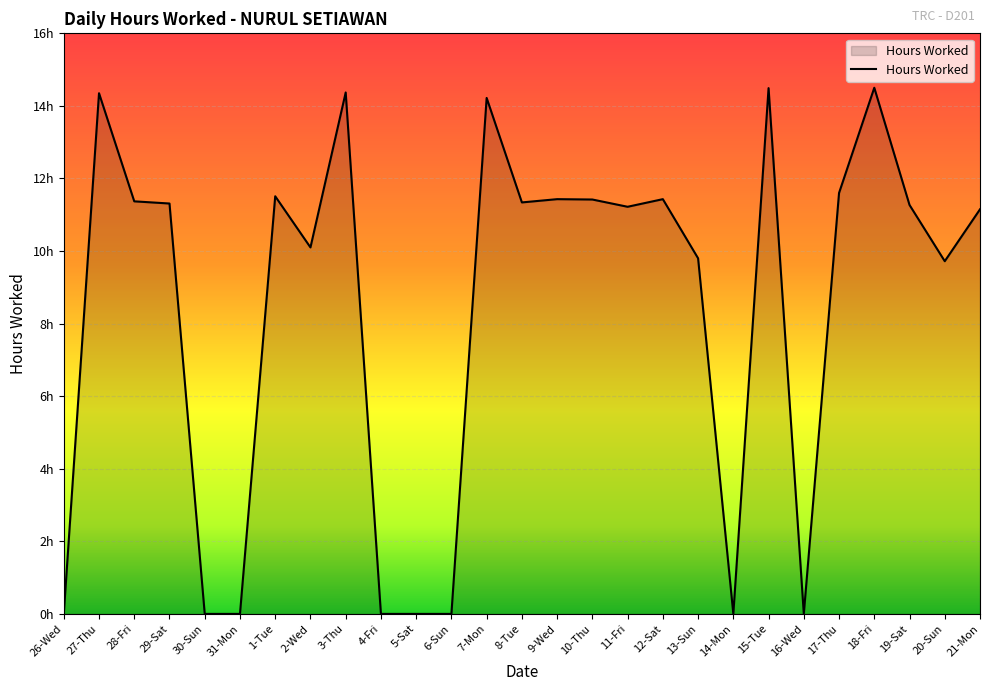

Does the chart display data point markers on the line(s)?

No